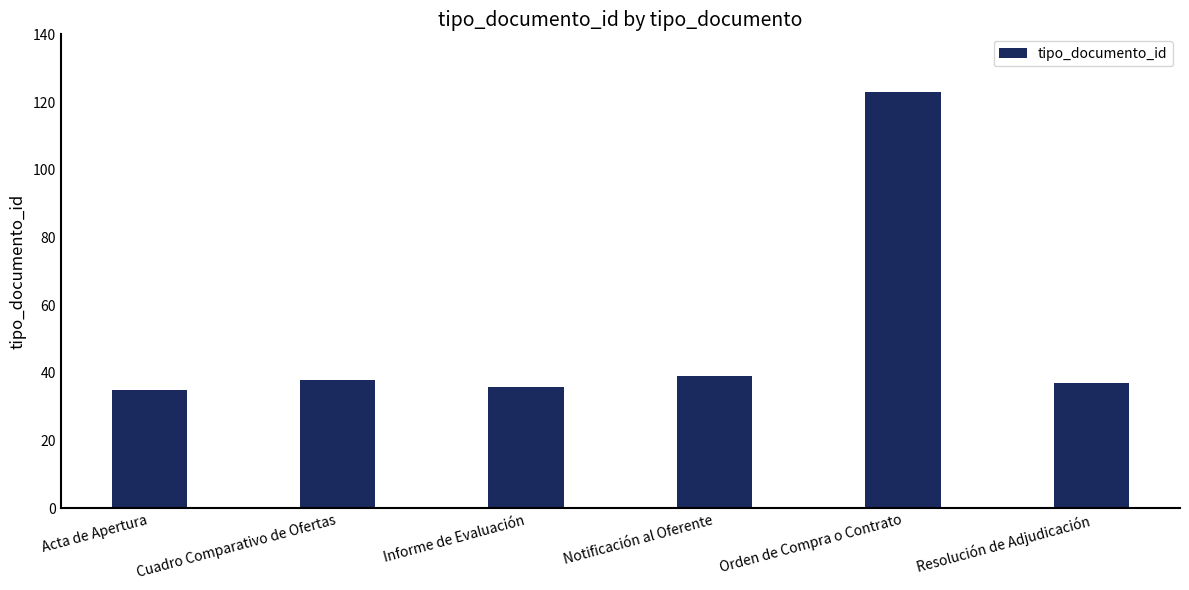

What is the difference between the values at Acta de Apertura and Orden de Compra o Contrato?

88